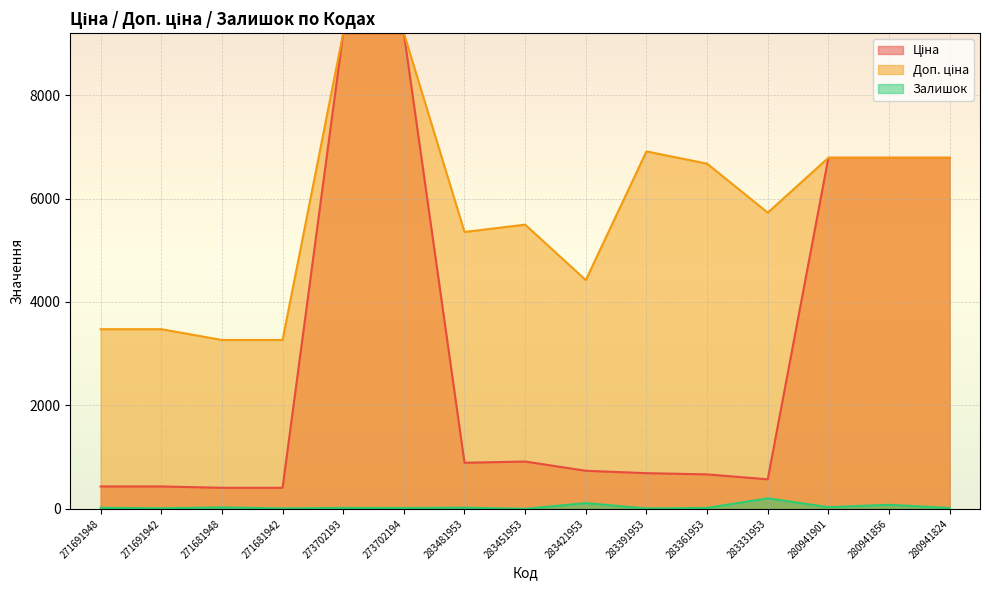

Which category has the highest value in the Доп. ціна series?

273702193